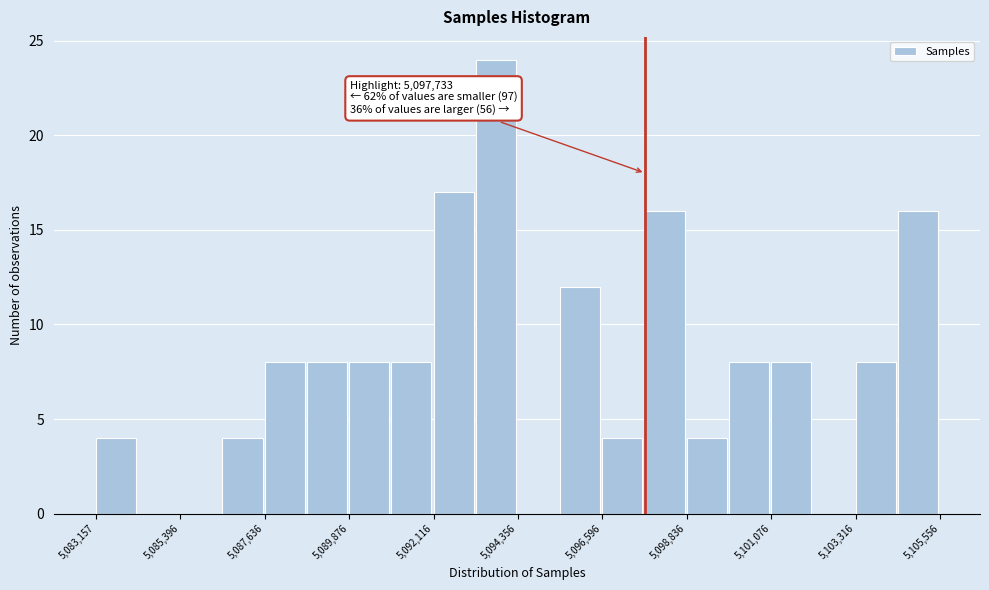

Around what value on the x-axis is the tallest bar? Give the approximate position of its centre, as read against the axis.

5094000